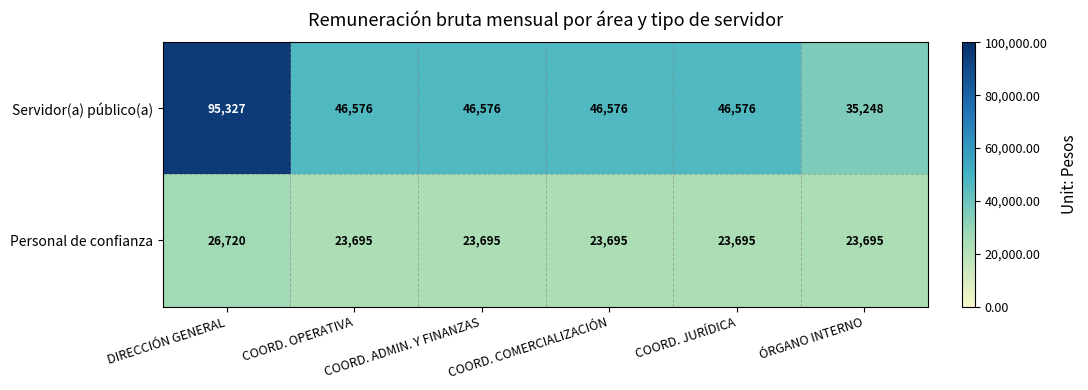

Which series has the largest range (max minus min)?

Servidor(a) público(a)